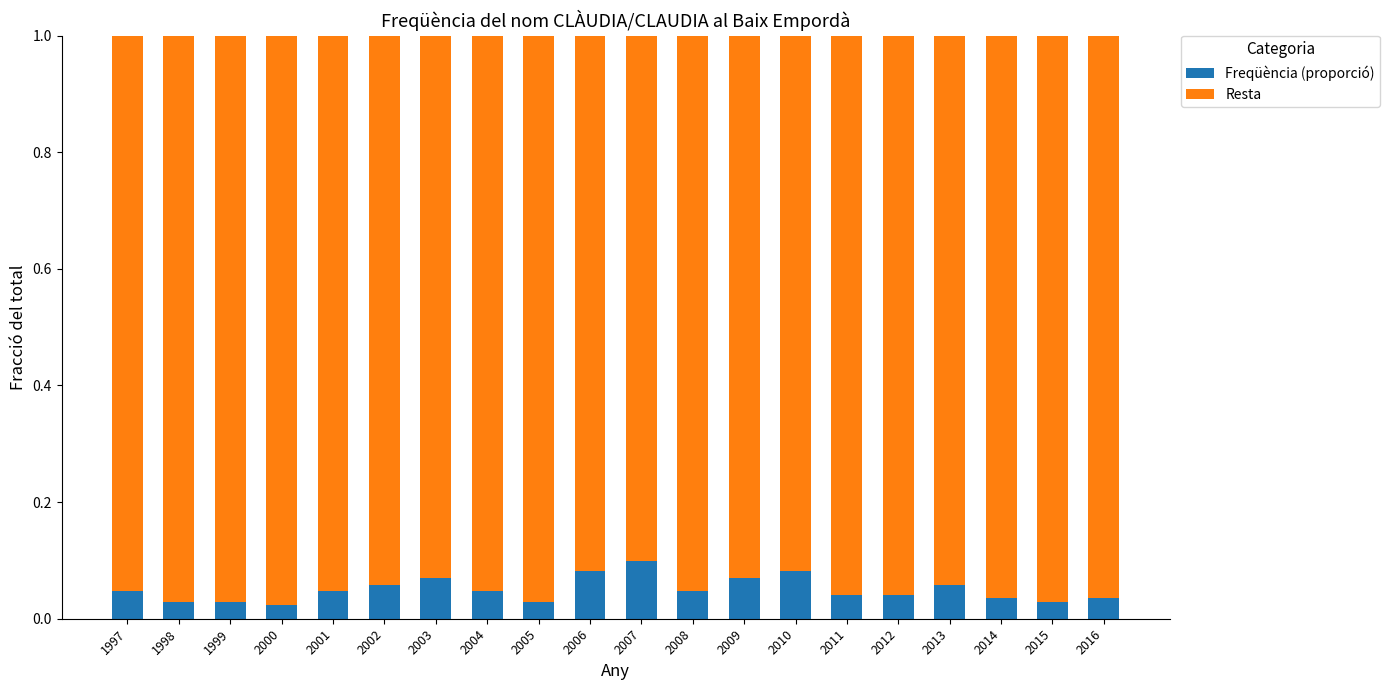

Is it true that Freqüència (proporció) equals 0.0 at 2013?

False